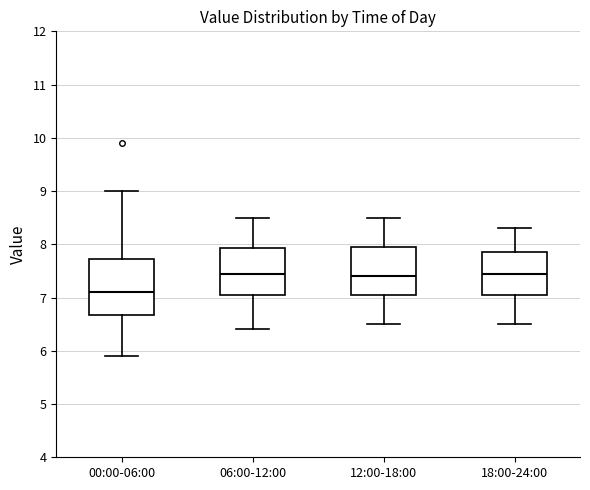

Reading left to right, read every box against the y-axis: the position of its median line, the range the box covers, and the ends of its whiskers. The values are not printed on the chart, so give them approximately, as read against the axis.

00:00-06:00: median 7.1, box 6.7 to 7.7, whiskers 5.9 to 9.0
06:00-12:00: median 7.5, box 7.1 to 7.9, whiskers 6.4 to 8.5
12:00-18:00: median 7.4, box 7.1 to 8.0, whiskers 6.5 to 8.5
18:00-24:00: median 7.5, box 7.1 to 7.9, whiskers 6.5 to 8.3